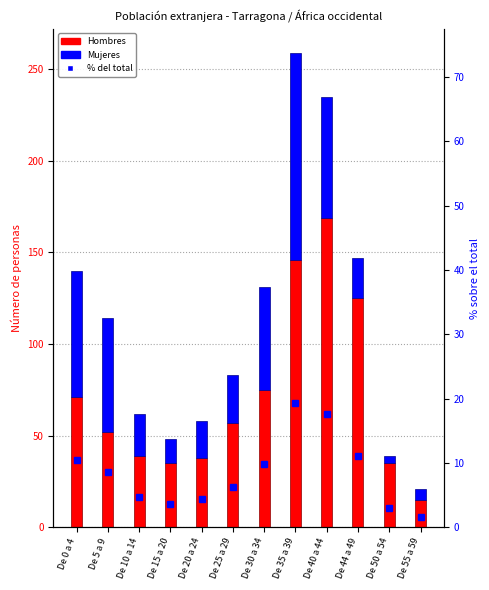

At De 5 a 9, list the series in order from smallest to largest.

% del total, Hombres, Mujeres